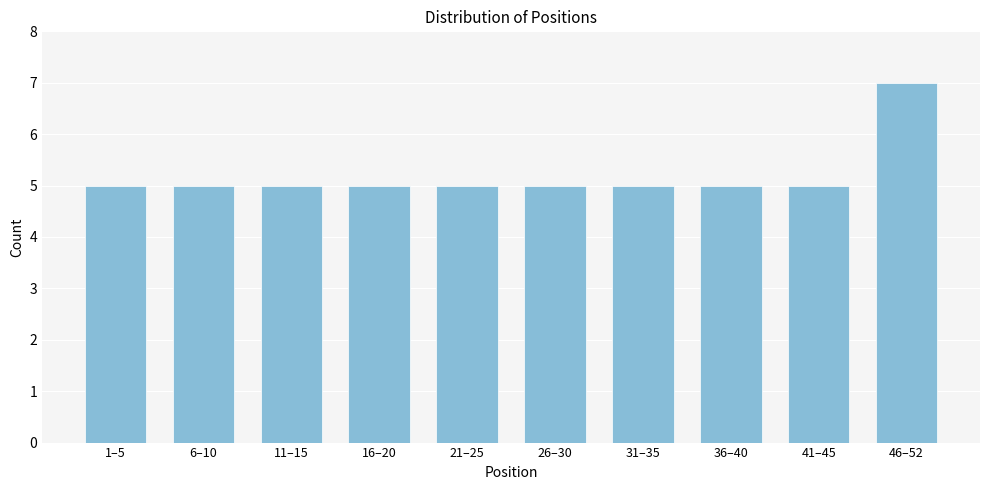

Reading left to right, transcribe all the data shown in this chart.

5	5	5	5	5	5	5	5	5	7